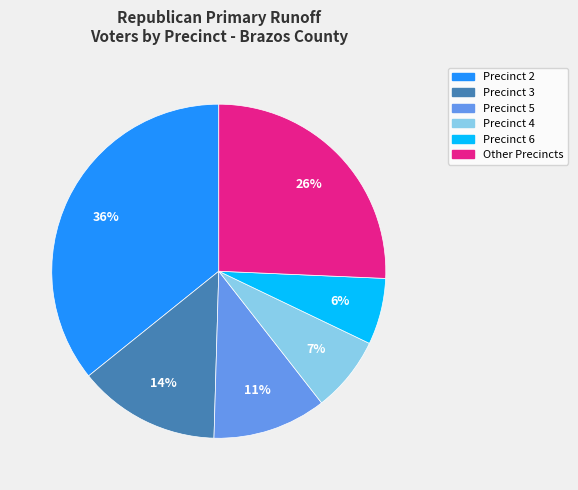

Count the number of slices in the pie.

6